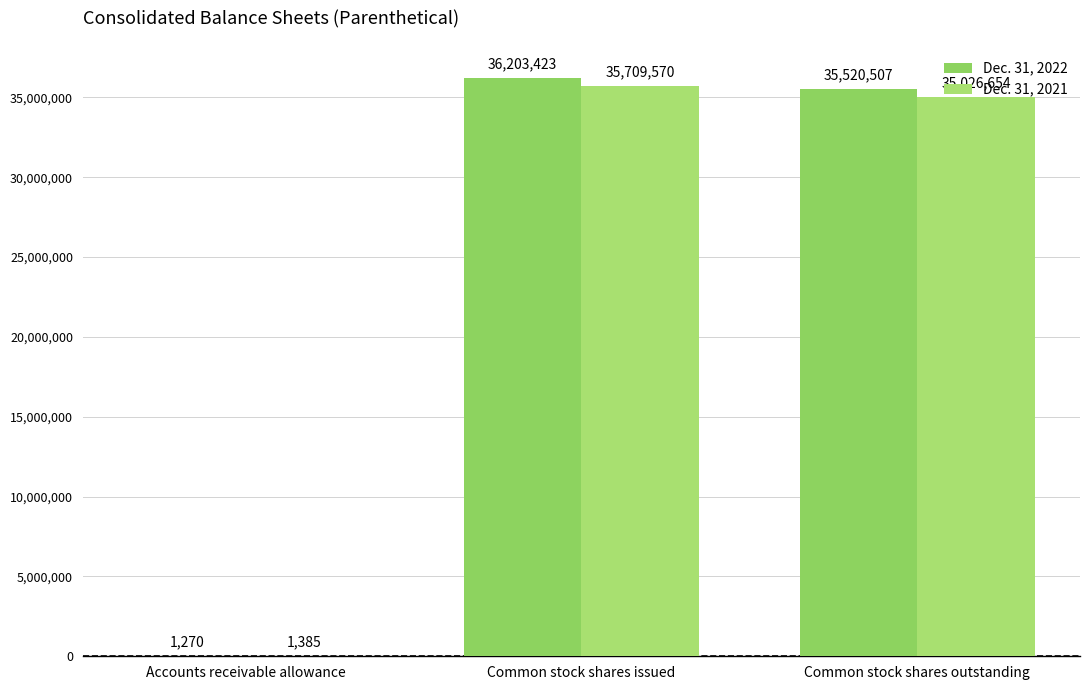

Read the Dec. 31, 2021 value at Accounts receivable allowance, to the nearest 100.

1400